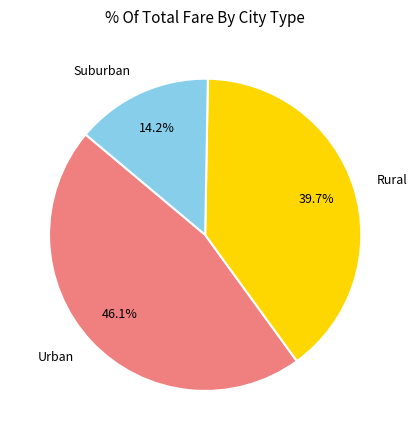

Does any single category account for the majority?

No